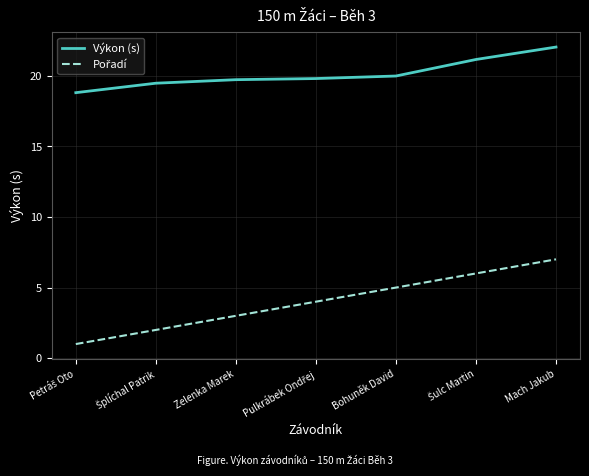

What is the highest value of the Výkon (s) series?

22.0